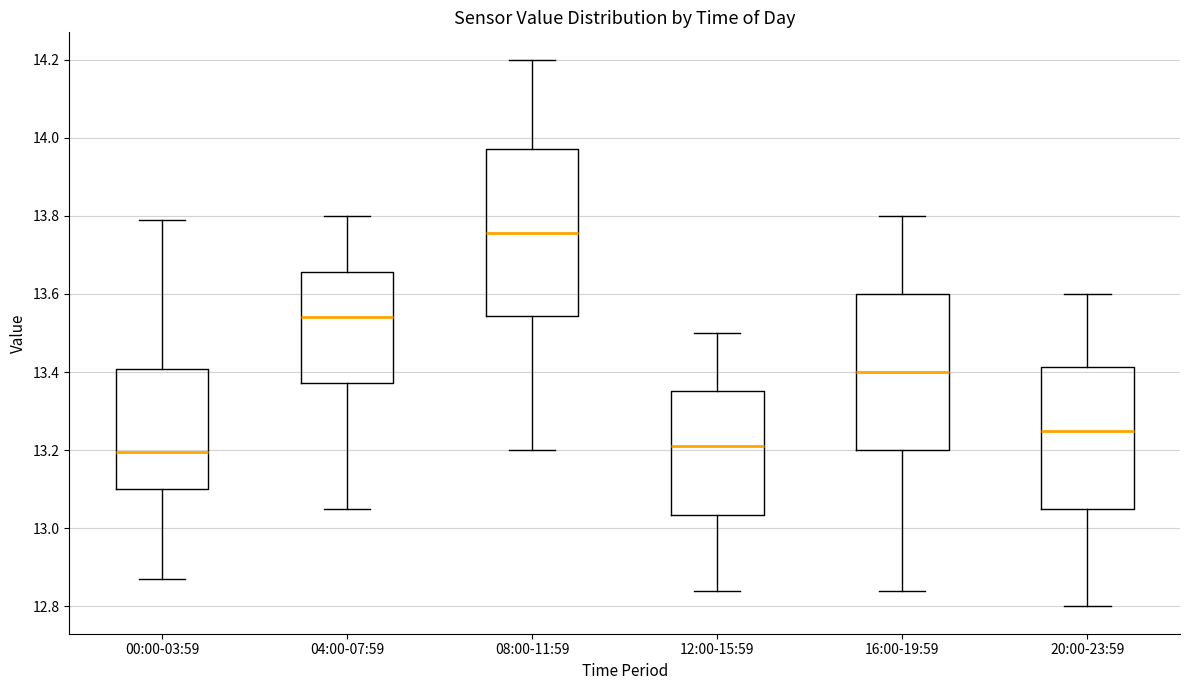

Reading left to right, read every box against the y-axis: the position of its median line, the range the box covers, and the ends of its whiskers. The values are not printed on the chart, so give them approximately, as read against the axis.

00:00-03:59: median 13.20, box 13.10 to 13.40, whiskers 12.88 to 13.80
04:00-07:59: median 13.54, box 13.38 to 13.66, whiskers 13.06 to 13.80
08:00-11:59: median 13.76, box 13.54 to 13.98, whiskers 13.20 to 14.20
12:00-15:59: median 13.22, box 13.04 to 13.36, whiskers 12.84 to 13.50
16:00-19:59: median 13.40, box 13.20 to 13.60, whiskers 12.84 to 13.80
20:00-23:59: median 13.26, box 13.06 to 13.42, whiskers 12.80 to 13.60